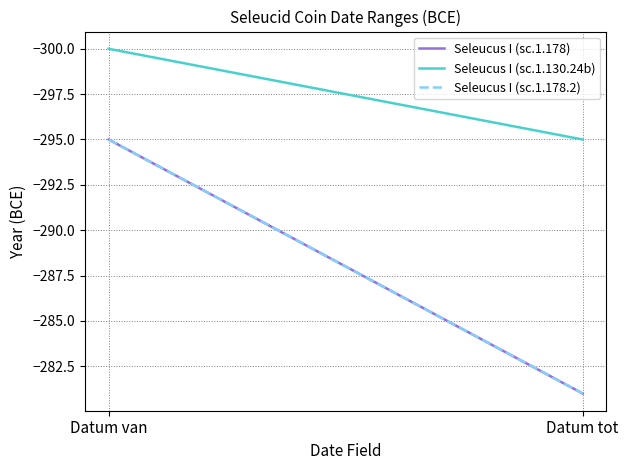

At which category is the sum across all series the highest?

Datum tot